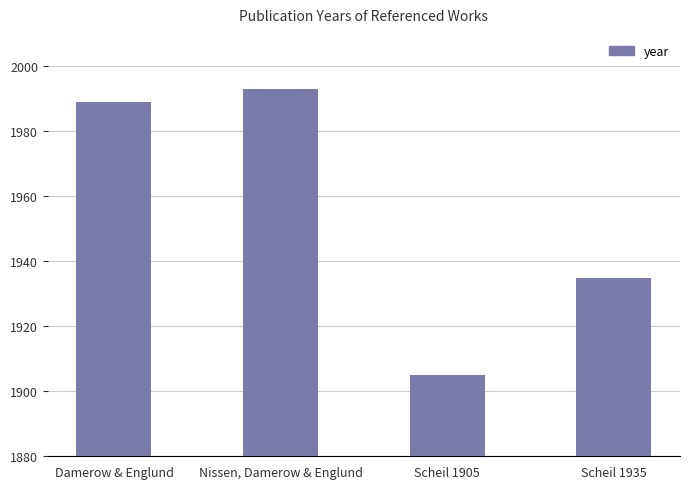

What is the value of the 1st bar from the left?

1989